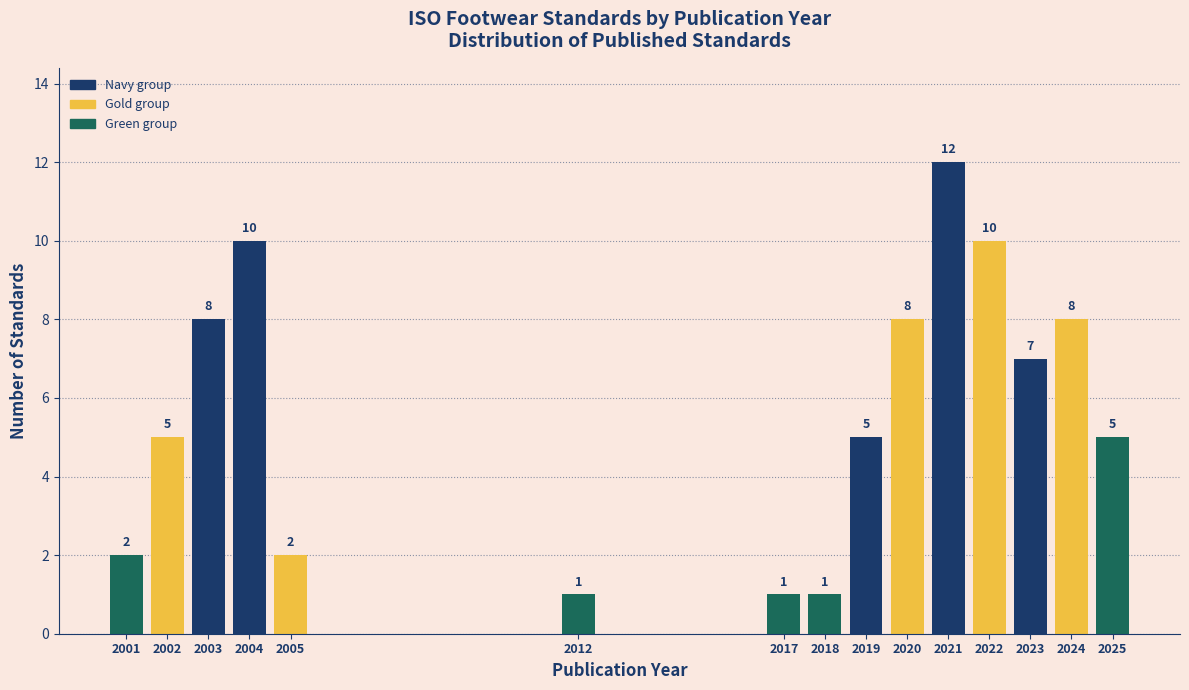

Reading left to right, list all the values displayed in this chart.

2	5	8	10	2	1	1	1	5	8	12	10	7	8	5